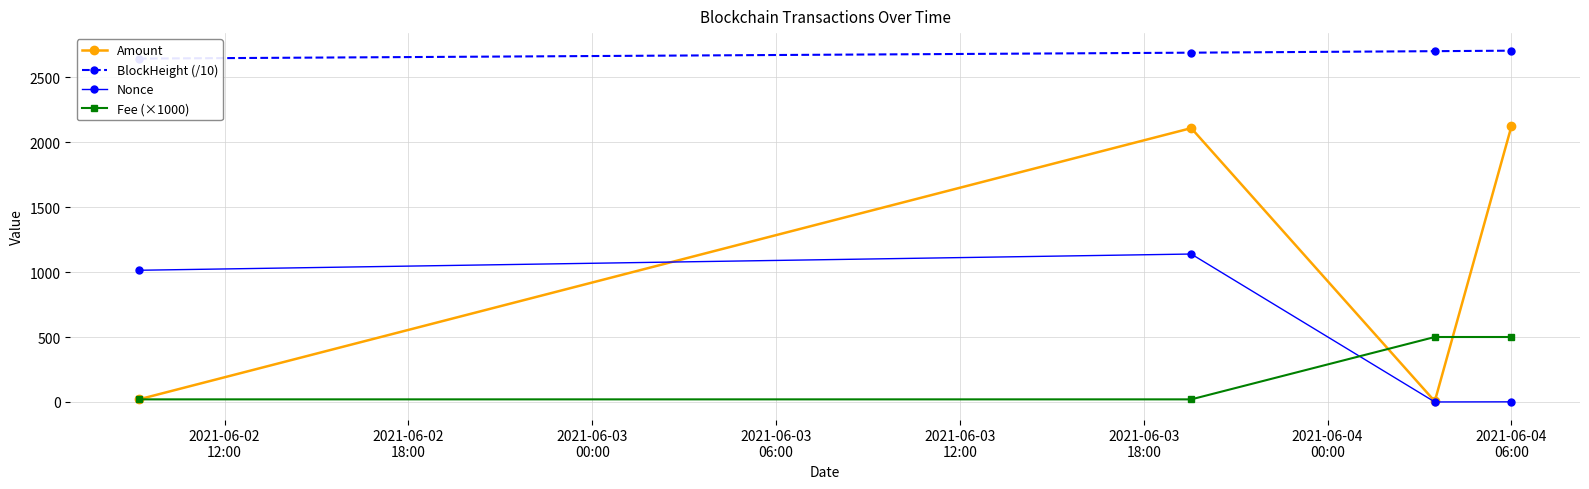

What is the highest value of the Fee (×1000) series?

500.1